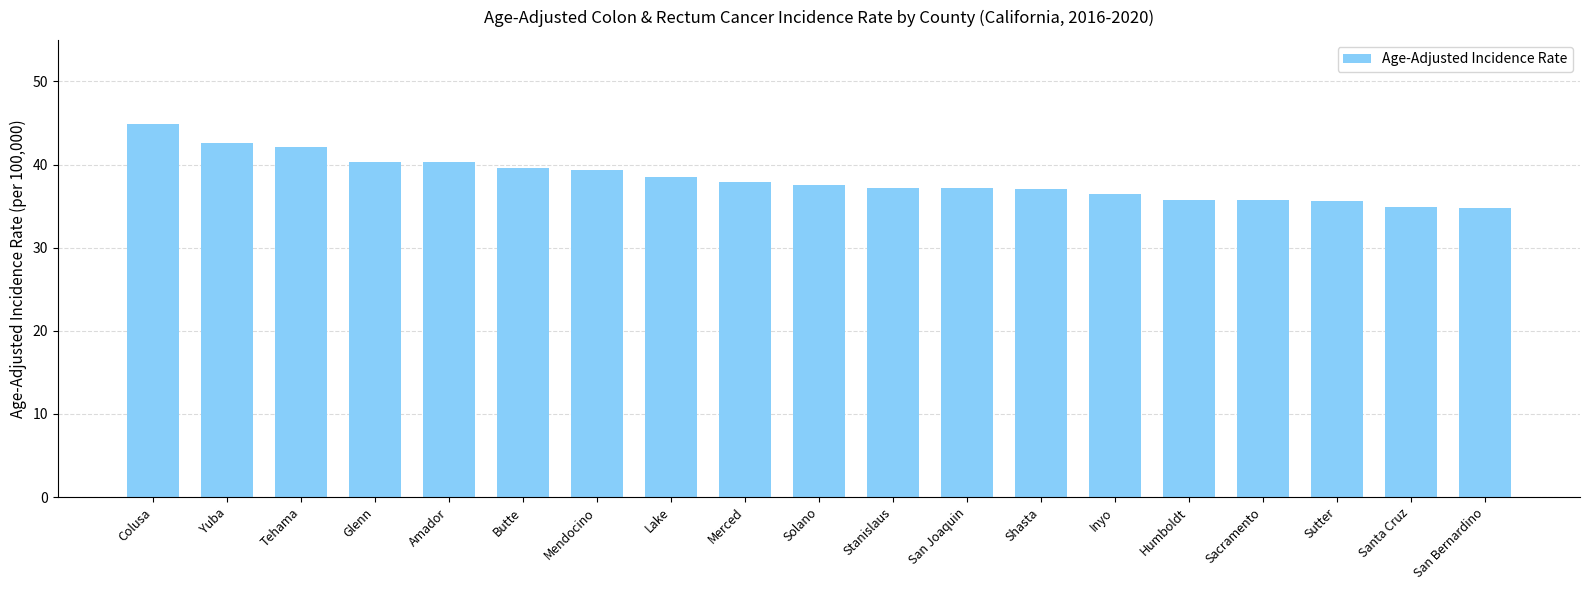

What is the approximate value at Inyo?

36.4